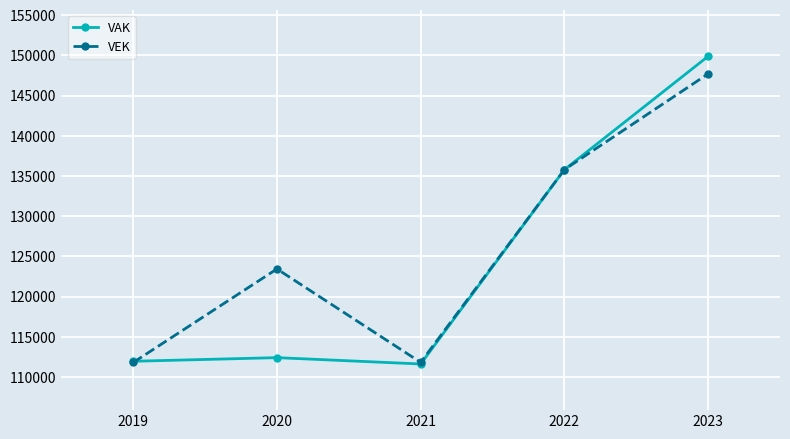

Count the number of categories in the chart.

5